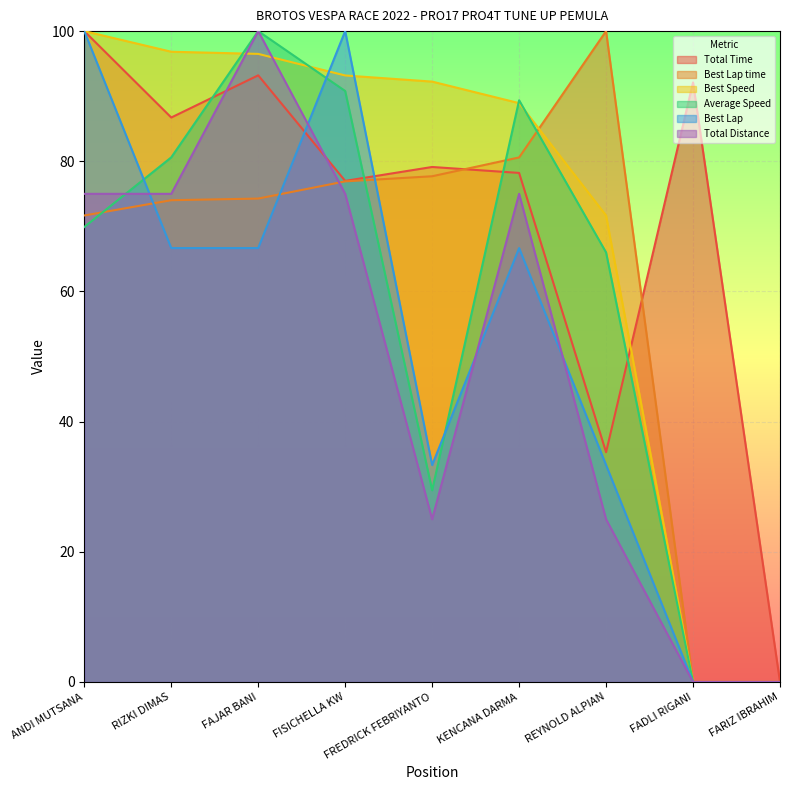

What is the difference between the Total Time values at ANDI MUTSANA and FAJAR BANI?

6.8